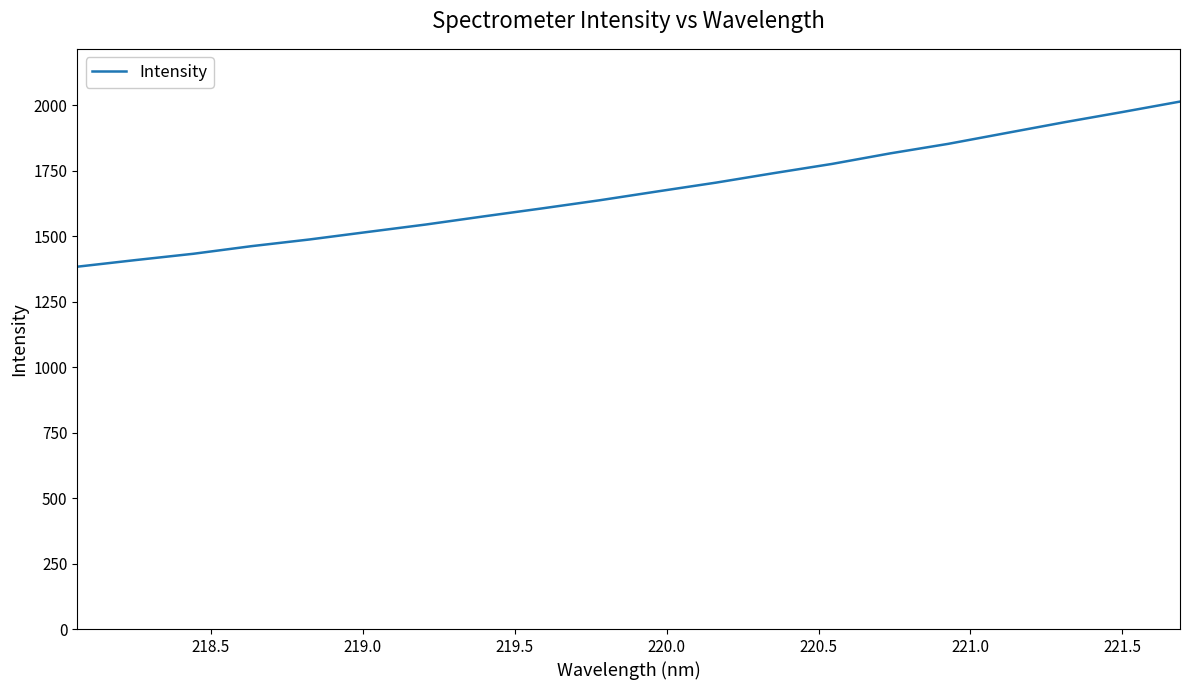

What is the maximum value shown in the chart?

2013.6